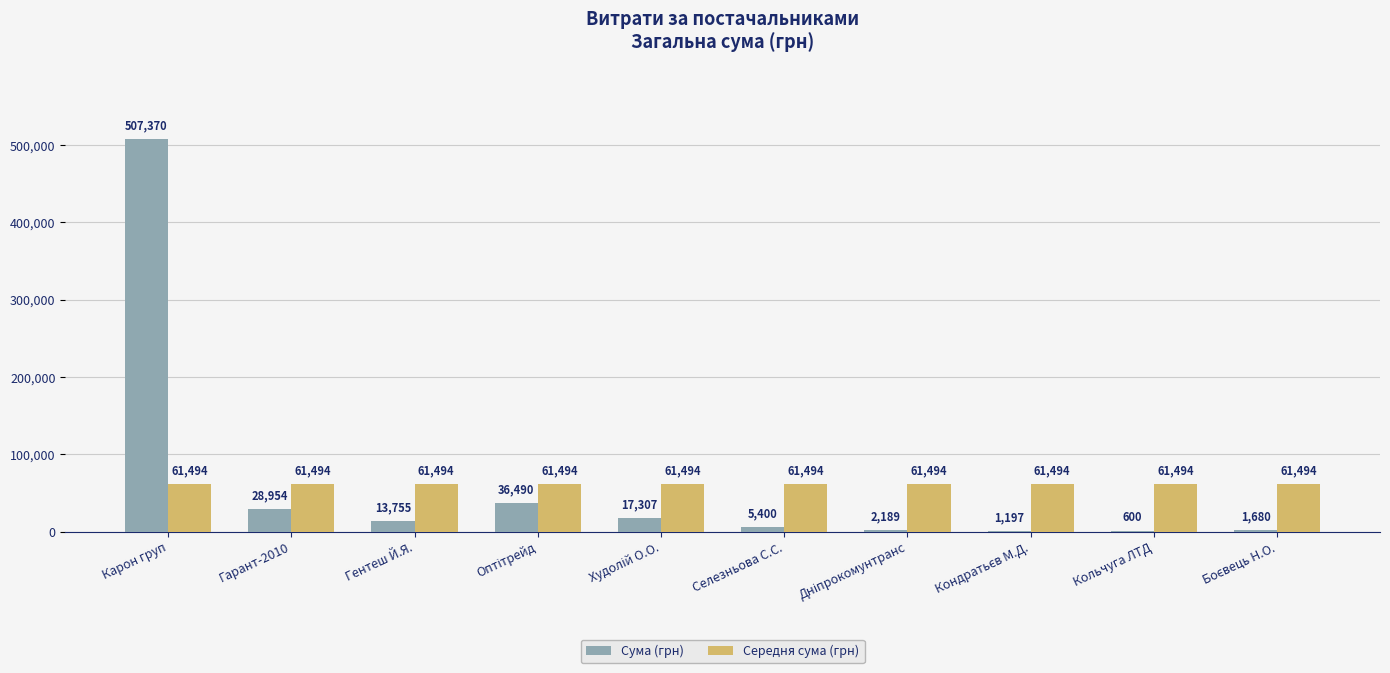

Which category has the highest value in the Сума (грн) series?

Карон груп